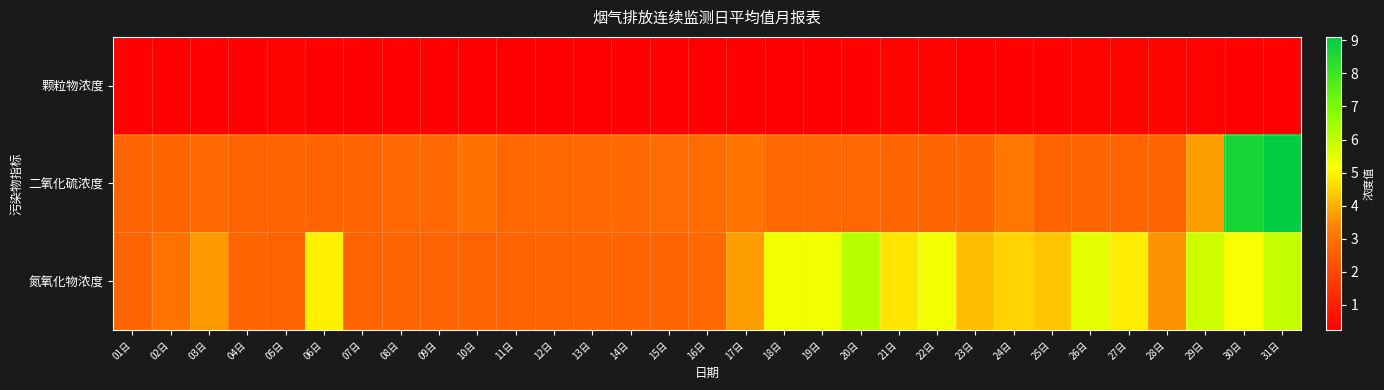

Reading left to right, transcribe all the data shown in this chart.

颗粒物浓度: 01日=0.3	02日=0.3	03日=0.3	04日=0.3	05日=0.3	06日=0.3	07日=0.3	08日=0.3	09日=0.3	10日=0.3	11日=0.3	12日=0.3	13日=0.2	14日=0.3	15日=0.3	16日=0.3	17日=0.3	18日=0.3	19日=0.2	20日=0.3	21日=0.4	22日=0.3	23日=0.3	24日=0.3	25日=0.3	26日=0.4	27日=0.4	28日=0.4	29日=0.3	30日=0.3	31日=0.3
二氧化硫浓度: 01日=2.7	02日=2.7	03日=2.8	04日=2.6	05日=2.6	06日=2.7	07日=2.7	08日=2.7	09日=2.8	10日=3.0	11日=2.8	12日=2.7	13日=2.7	14日=2.8	15日=2.8	16日=2.9	17日=3.1	18日=2.8	19日=2.8	20日=2.8	21日=2.7	22日=2.7	23日=2.7	24日=3.1	25日=2.7	26日=2.7	27日=2.7	28日=2.7	29日=3.8	30日=8.7	31日=9.1
氮氧化物浓度: 01日=2.7	02日=3.1	03日=3.7	04日=2.7	05日=2.6	06日=4.9	07日=2.6	08日=2.6	09日=2.6	10日=2.6	11日=2.7	12日=2.6	13日=2.7	14日=2.7	15日=2.7	16日=2.8	17日=3.8	18日=5.3	19日=5.3	20日=6.1	21日=4.8	22日=5.3	23日=4.2	24日=4.5	25日=4.3	26日=5.5	27日=4.9	28日=3.6	29日=5.8	30日=5.2	31日=5.9